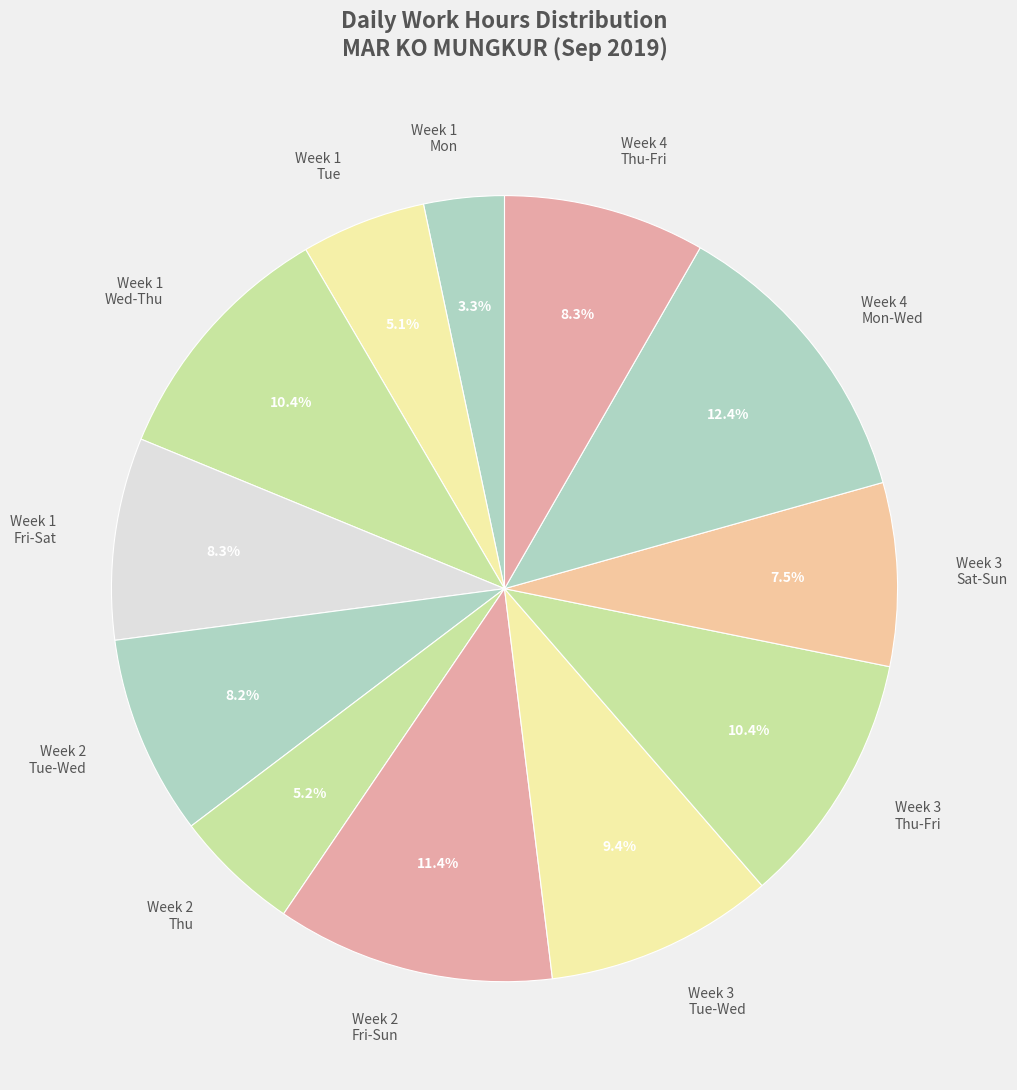

What is the ratio of the value at Week 3 Tue-Wed to the value at Week 2 Fri-Sun?

0.8